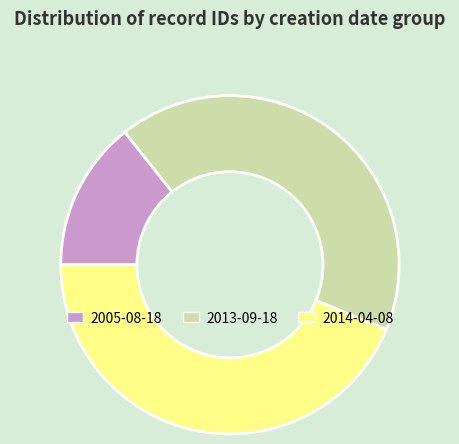

Combined, do 2014-04-08 and 2005-08-18 account for over 50%?

Yes